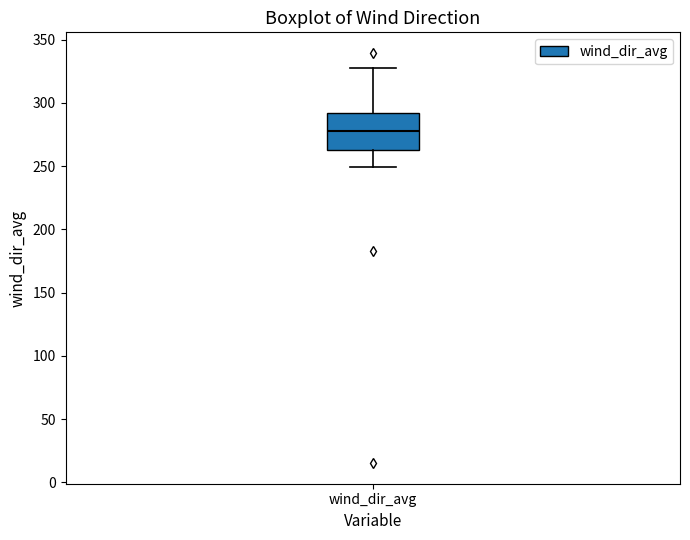

Where is the upper edge of the box for wind_dir_avg on the y-axis? The values are not printed on the chart, so give them approximately, as read against the axis.

290